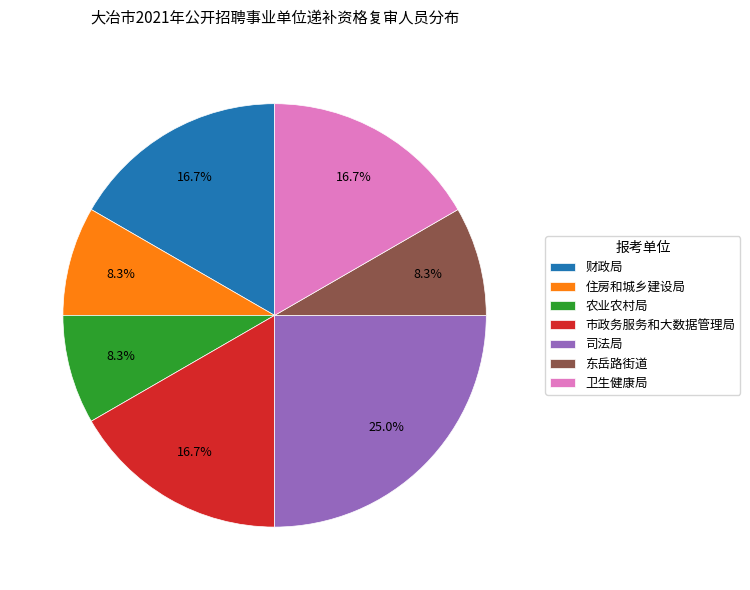

Which has a higher value, 住房和城乡建设局 or 司法局?

司法局